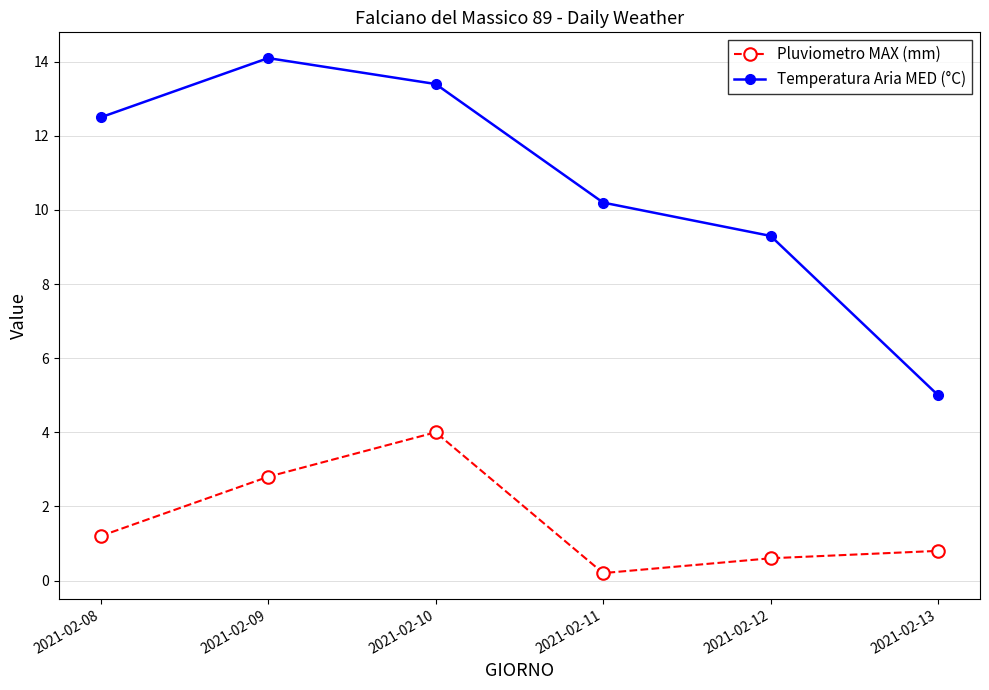

Does the chart display data point markers on the line(s)?

Yes